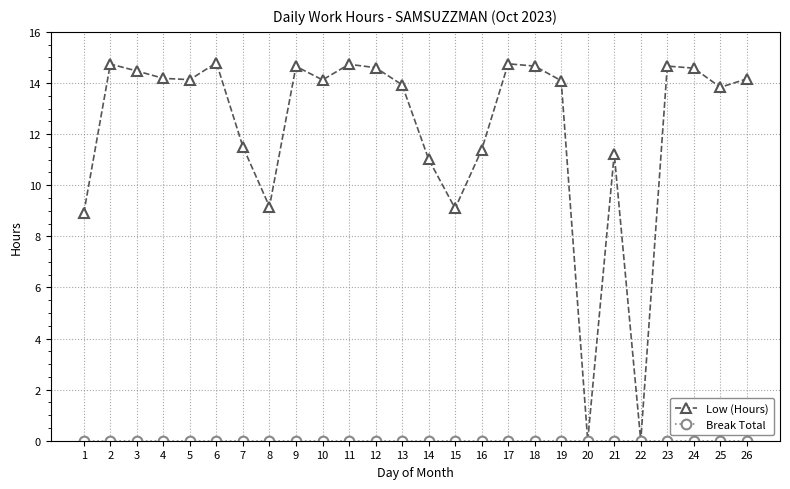

Which series has the largest total across all categories?

Low (Hours)